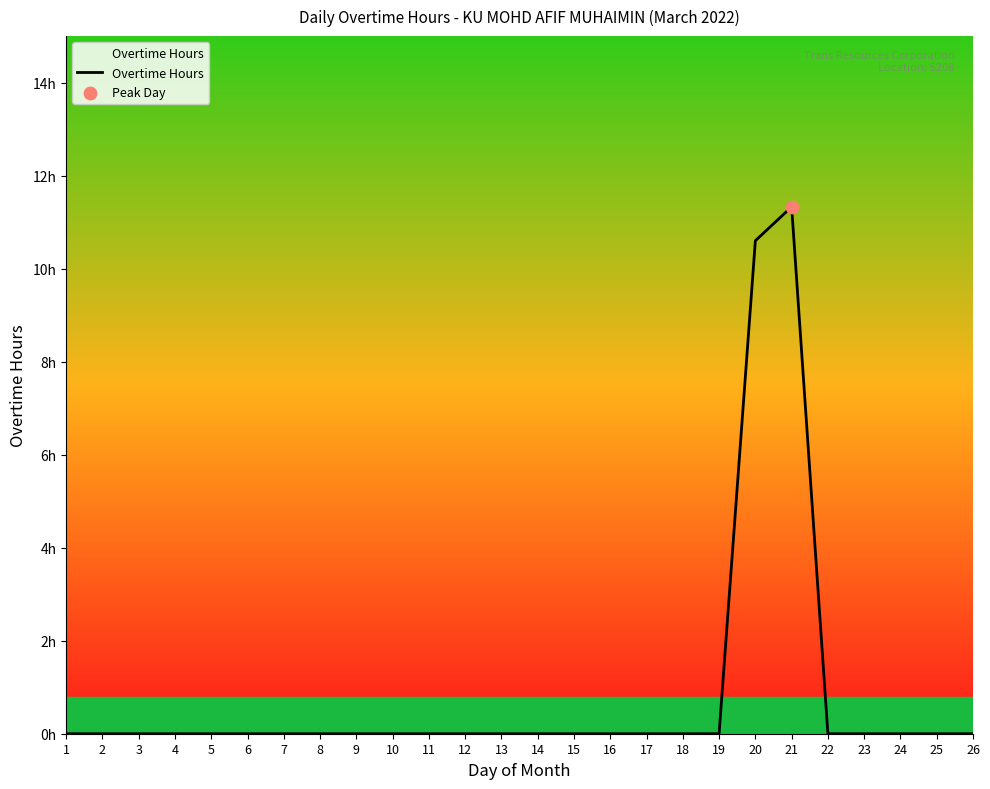

What is the change in value from 21 to 24?

-11.3